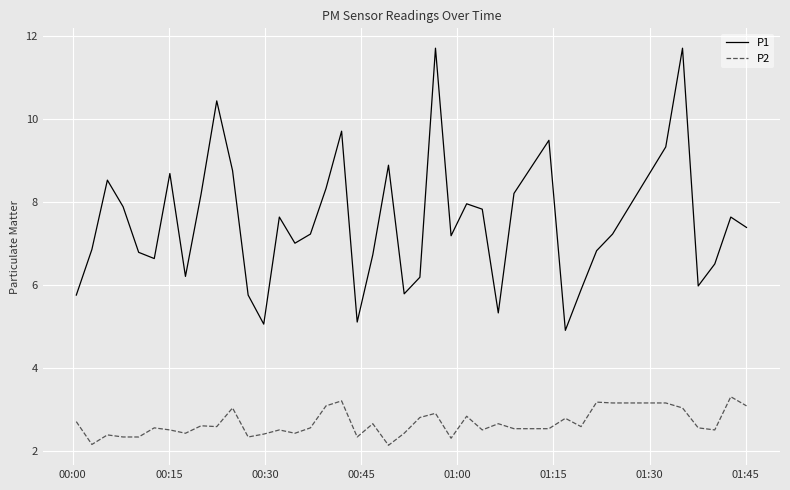

At how many categories does at least one series exceed 5?

39